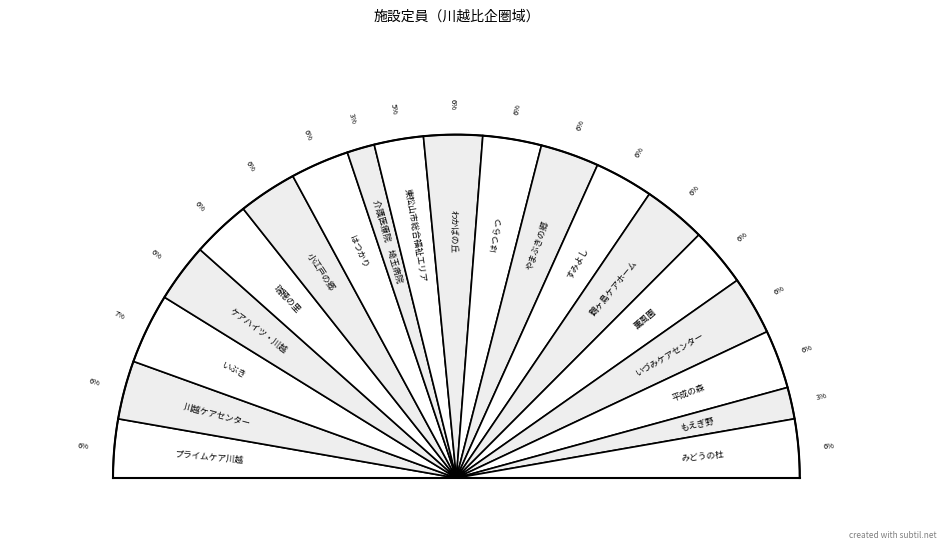

Which category has the biggest portion of the pie?

いぶき